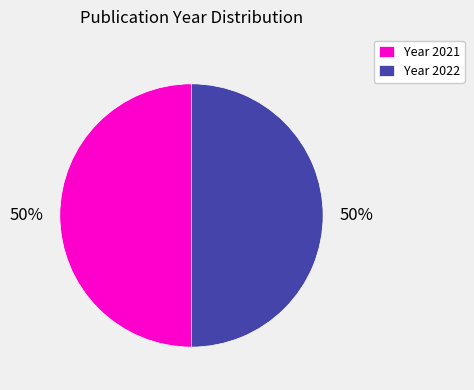

To the nearest percent, what is the combined percentage of Year 2021 and Year 2022?

100%